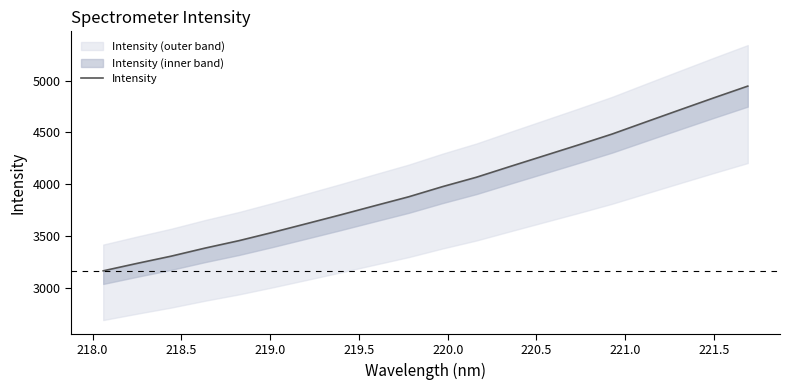

Reading left to right, what are all the values shown in this chart?

3165.4	3237.3	3306.7	3384.6	3456.4	3537.0	3621.2	3705.9	3793.2	3879.4	3977.6	4068.4	4172.8	4276.0	4379.2	4484.9	4602.0	4718.4	4834.0	4947.0